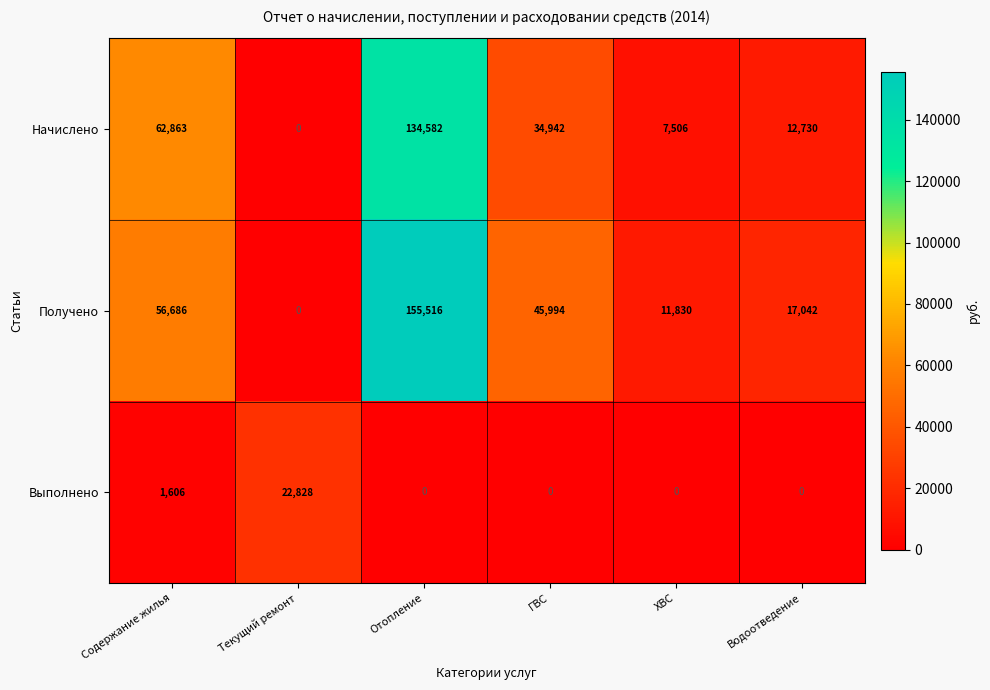

What is the difference between the second highest and minimum values in the Получено series?

56686